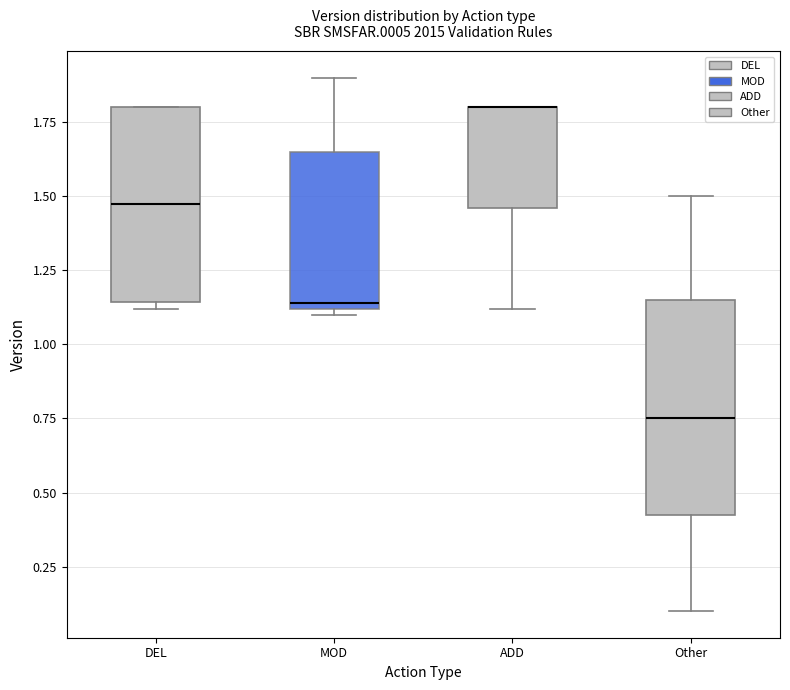

Reading left to right, transcribe this box plot: for each box, give where its median line is, the range the box spans, and where its two whiskers end, as read against the y-axis. The values are not printed on the chart, so give them approximately, as read against the axis.

DEL: median 1.50, box 1.15 to 1.80, whiskers 1.10 to 1.80
MOD: median 1.15, box 1.10 to 1.65, whiskers 1.10 (just below the box's lower edge) to 1.90
ADD: median 1.80 (drawn on the box's upper edge), box 1.45 to 1.80, whiskers 1.10 to 1.80
Other: median 0.75, box 0.45 to 1.15, whiskers 0.10 to 1.50